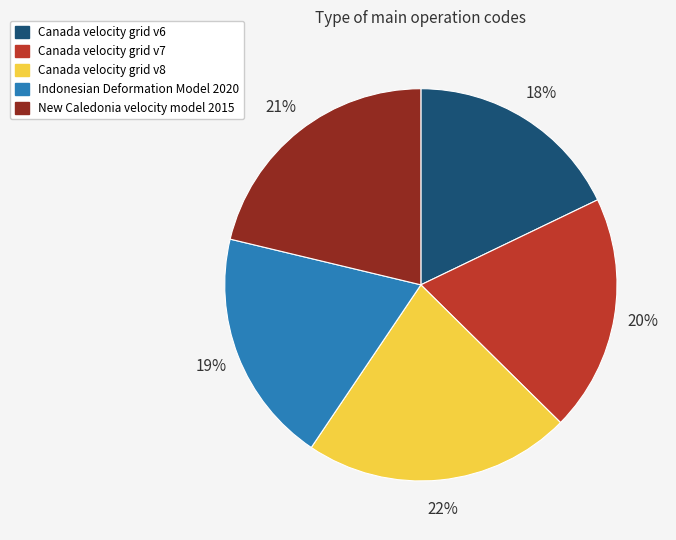

To the nearest percent, what is the difference between the largest and smallest slice percentages?

4%